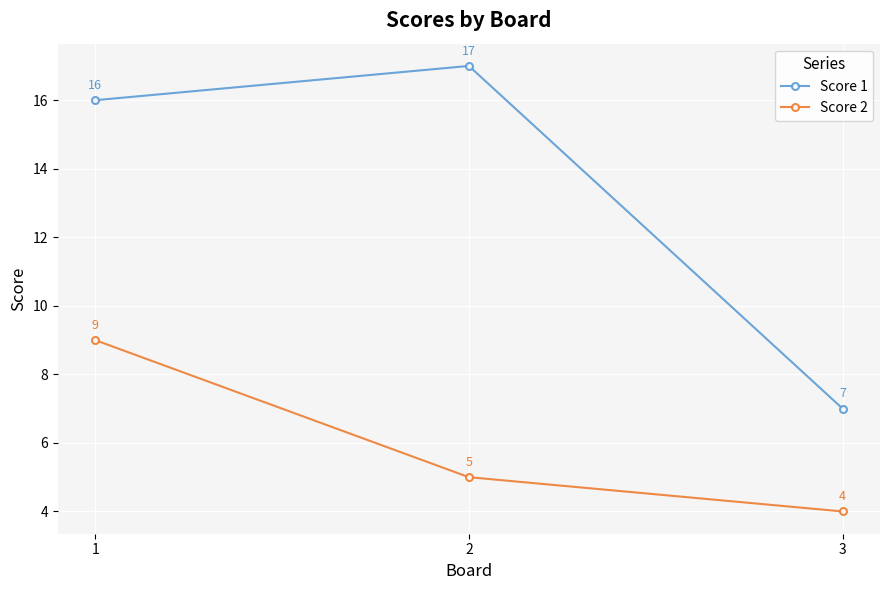

At which label does Score 2 reach its minimum?

3